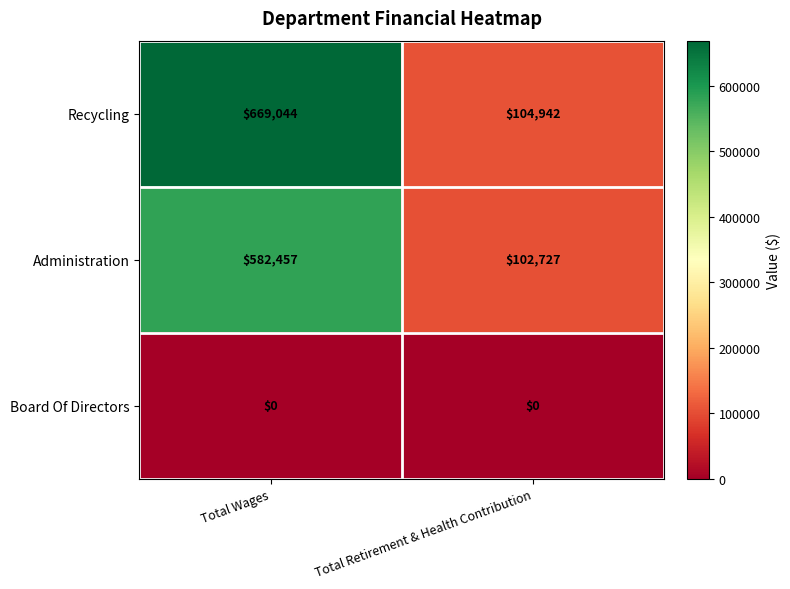

What is the difference between the maximum and minimum values in the Recycling series?

564102